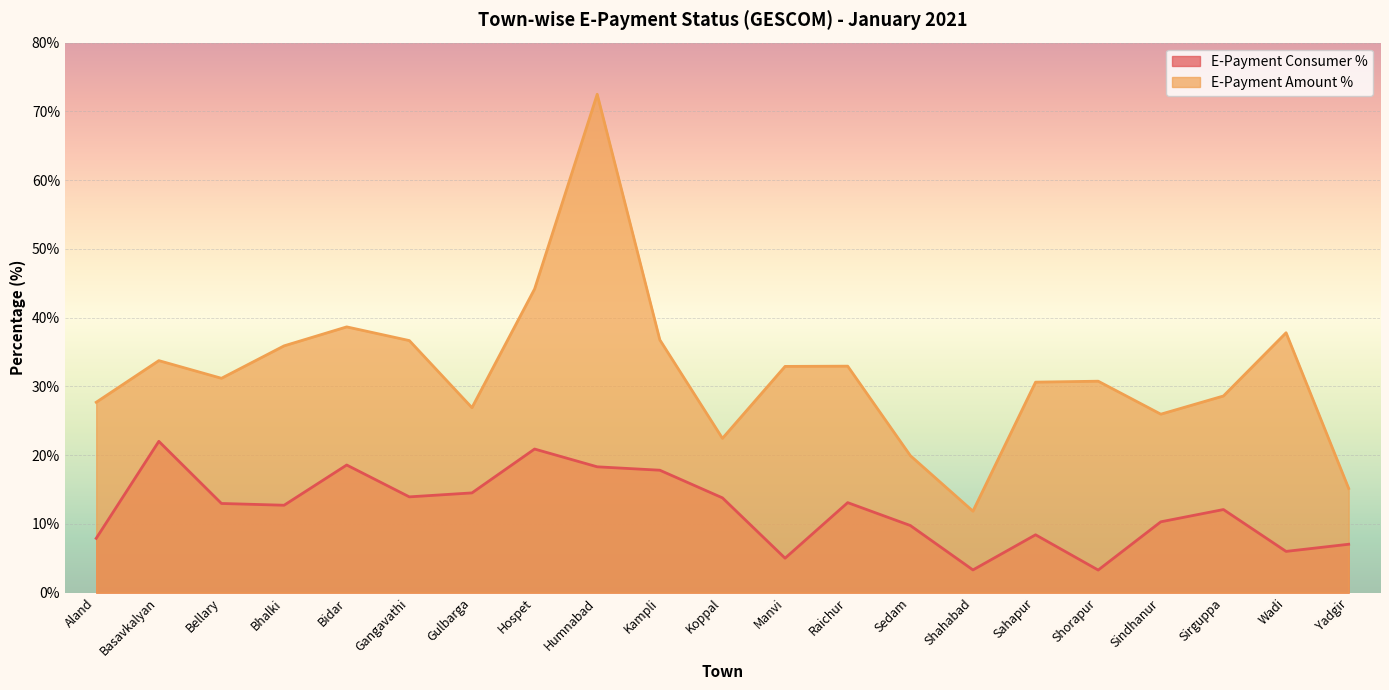

What is the label of the 21st point from the left?

Yadgir